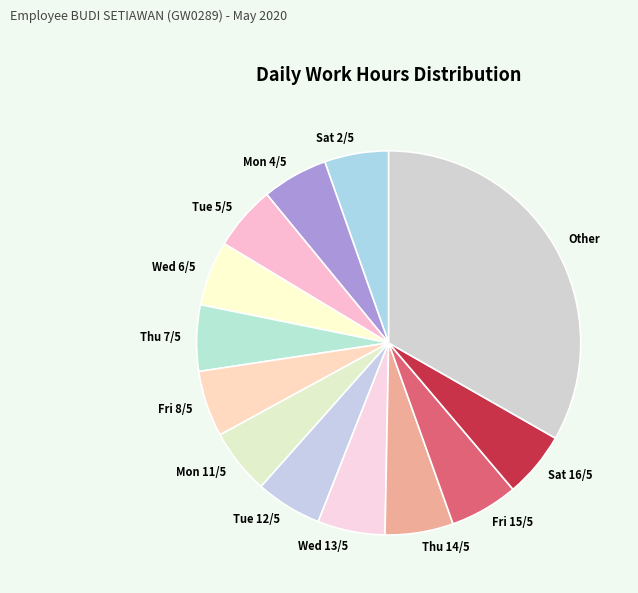

Does Wed 13/5 represent more than half of the total?

No